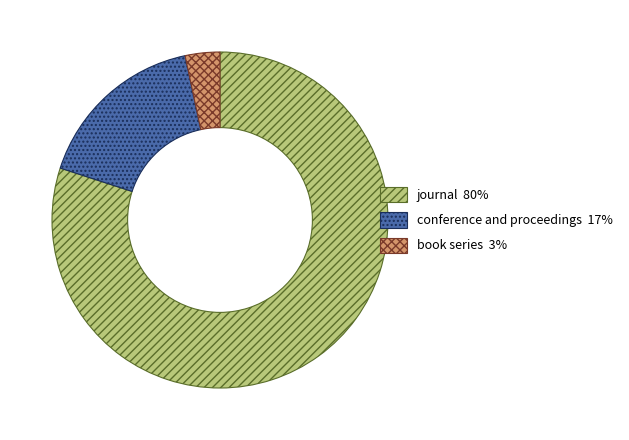

Combined, do conference and proceedings and book series account for over 50%?

No